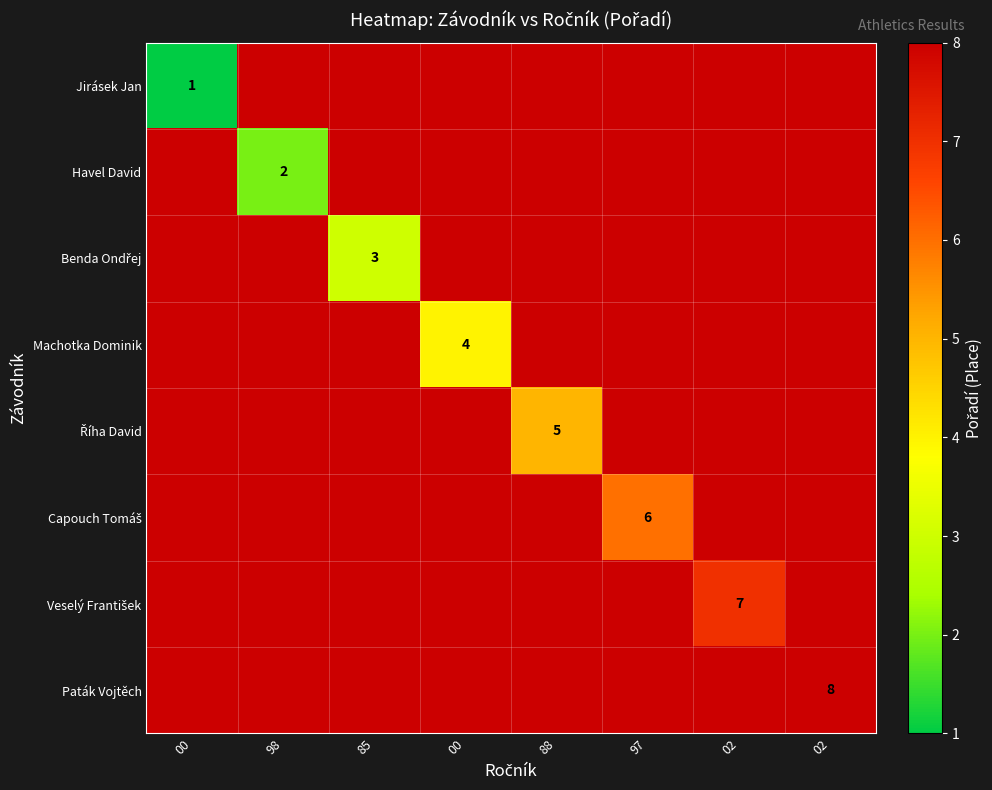

Rank the series by their maximum value, from lowest to highest.

Jirásek Jan, Havel David, Benda Ondřej, Machotka Dominik, Říha David, Capouch Tomáš, Veselý František, Paták Vojtěch